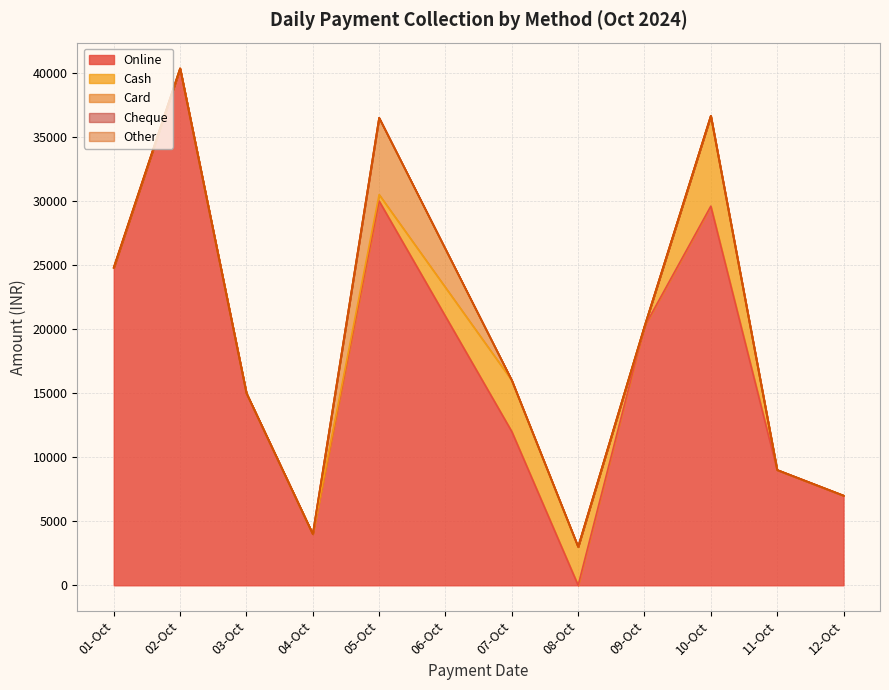

What is the spread (max minus min) of values at 04-10-2024?

4000